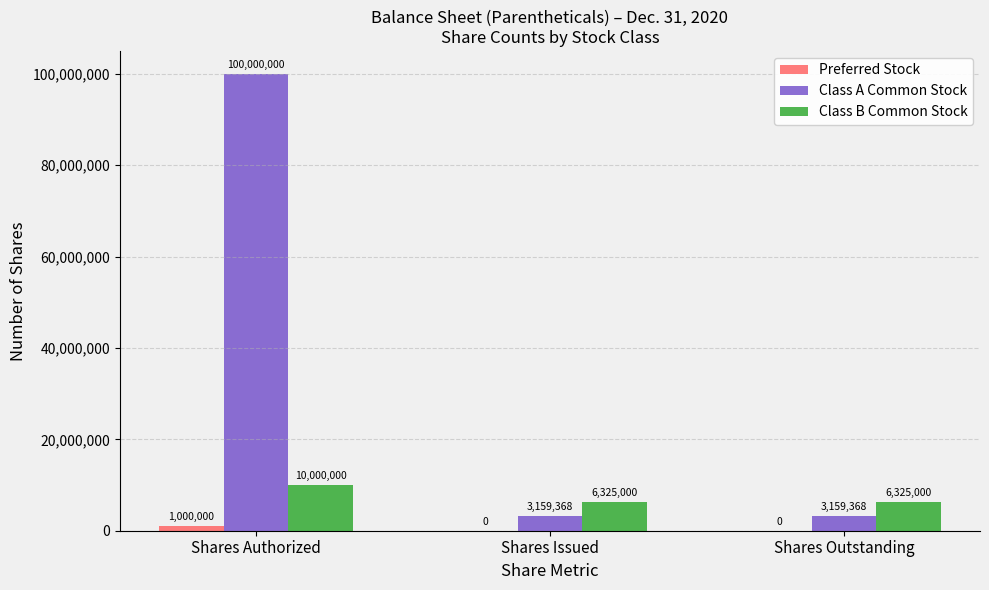

Does the chart contain stacked bars?

No